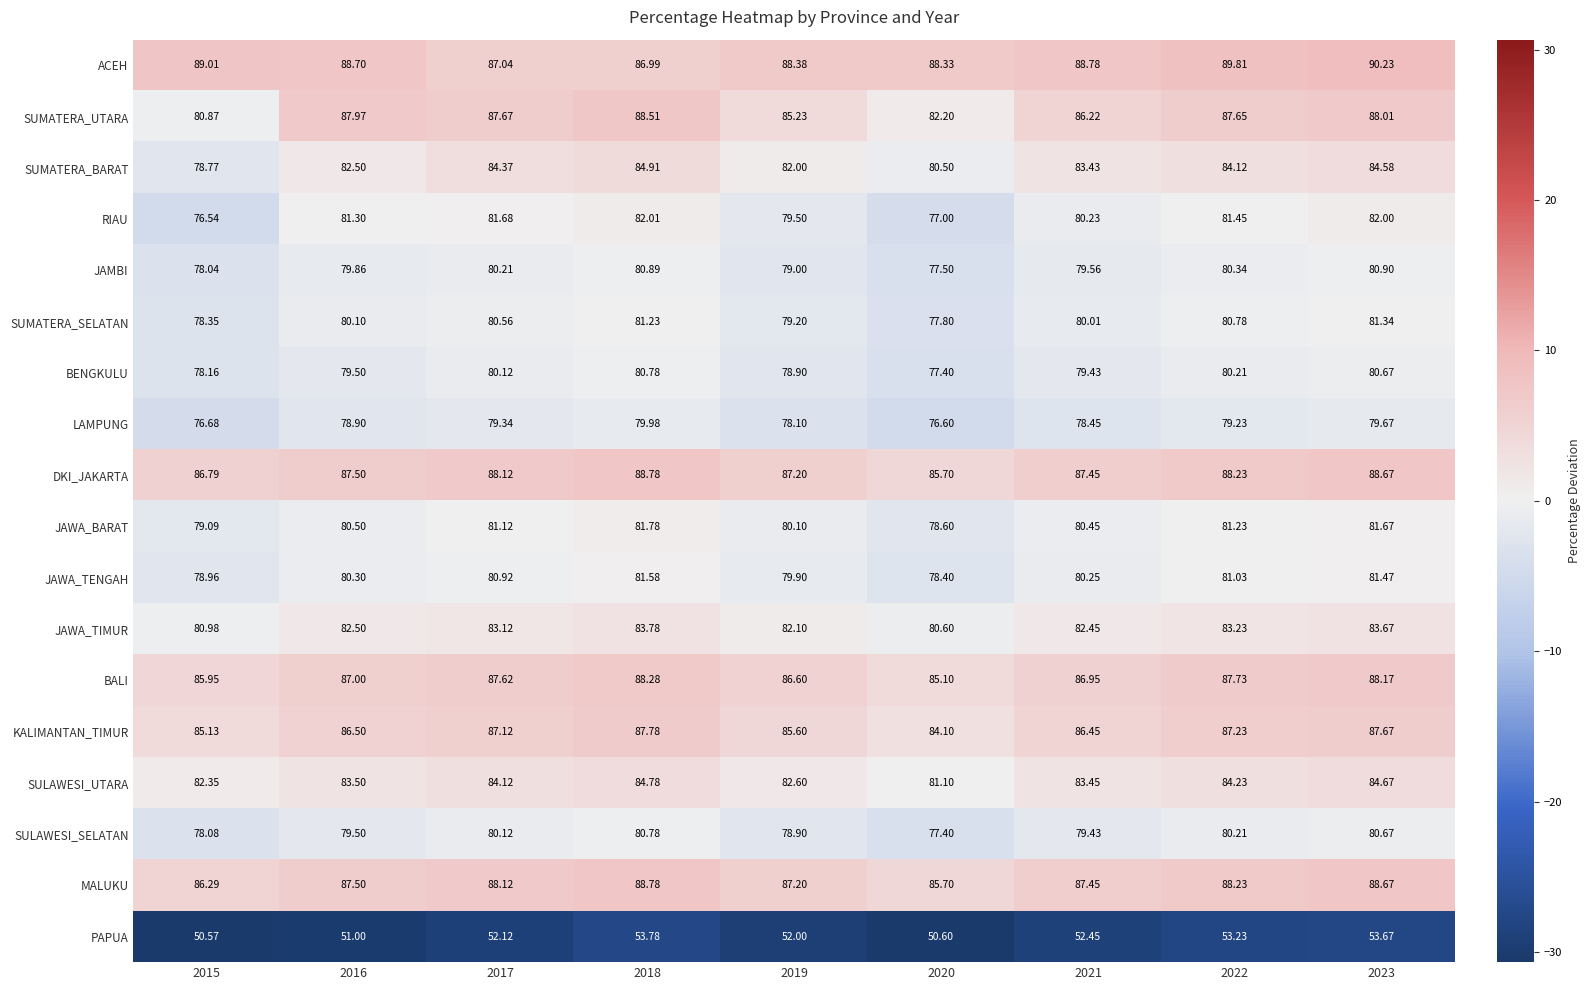

Which series changed the most between 2017 and 2021?

ACEH